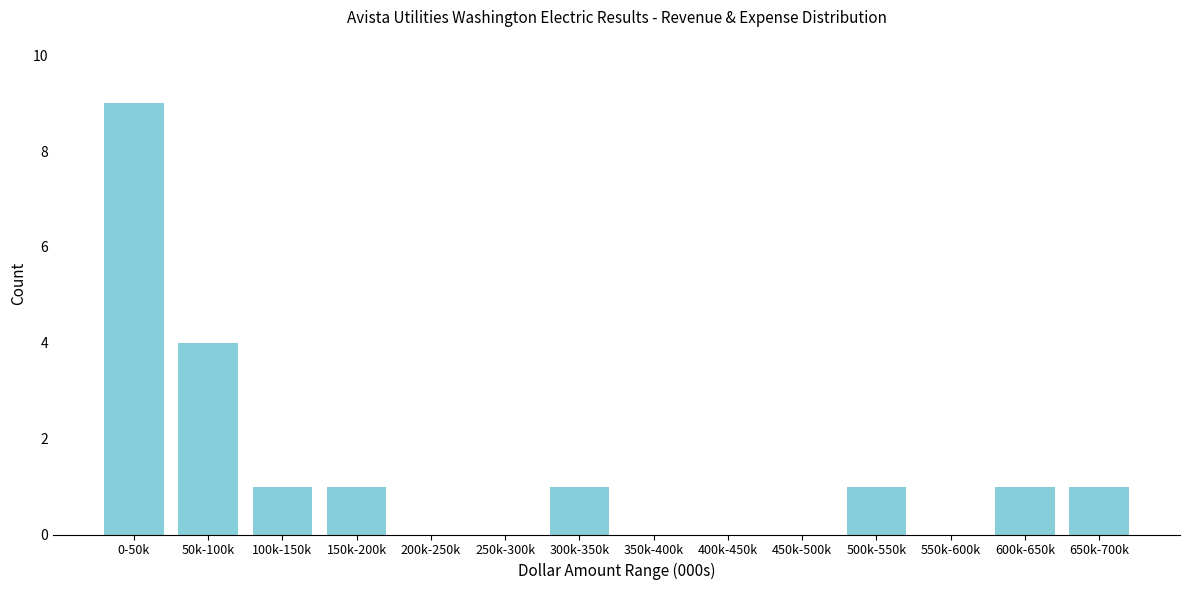

Reading left to right, transcribe all the data shown in this chart.

0-50k=9	50k-100k=4	100k-150k=1	150k-200k=1	200k-250k=0	250k-300k=0	300k-350k=1	350k-400k=0	400k-450k=0	450k-500k=0	500k-550k=1	550k-600k=0	600k-650k=1	650k-700k=1